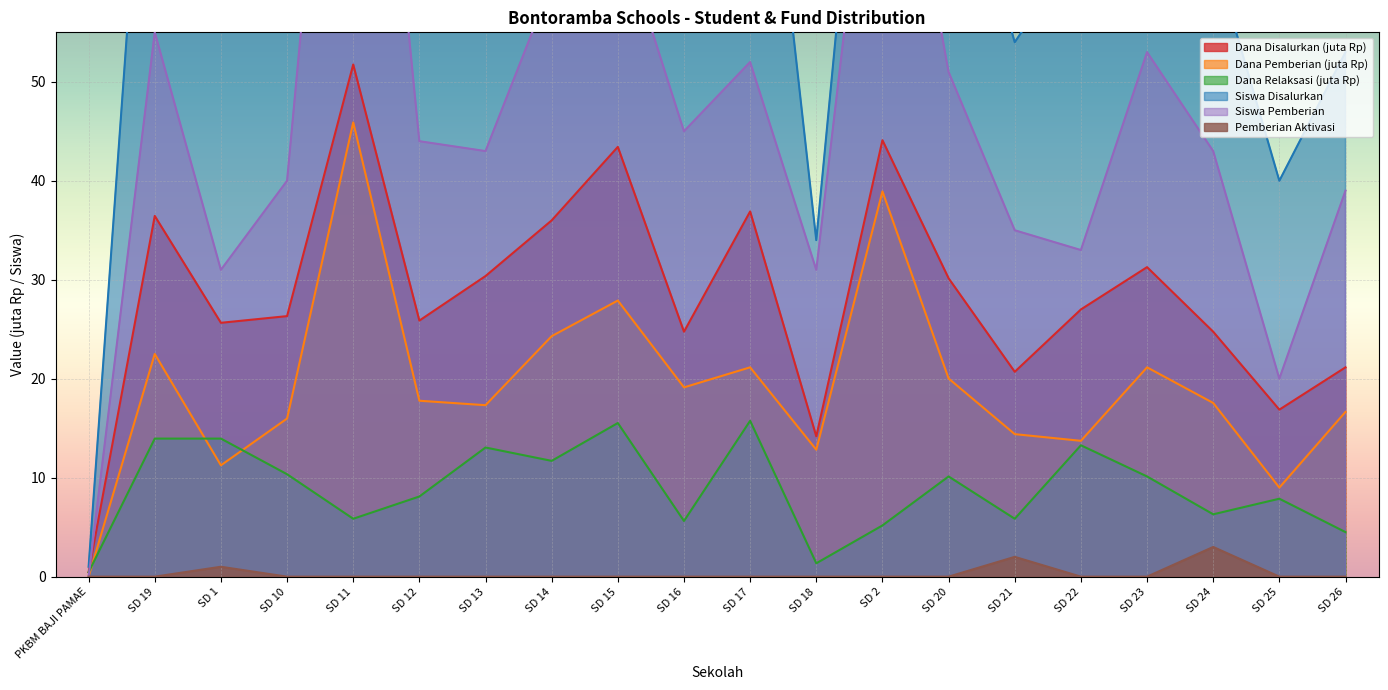

True or false: Siswa Pemberian and Dana Disalurkan cross at least once.

True